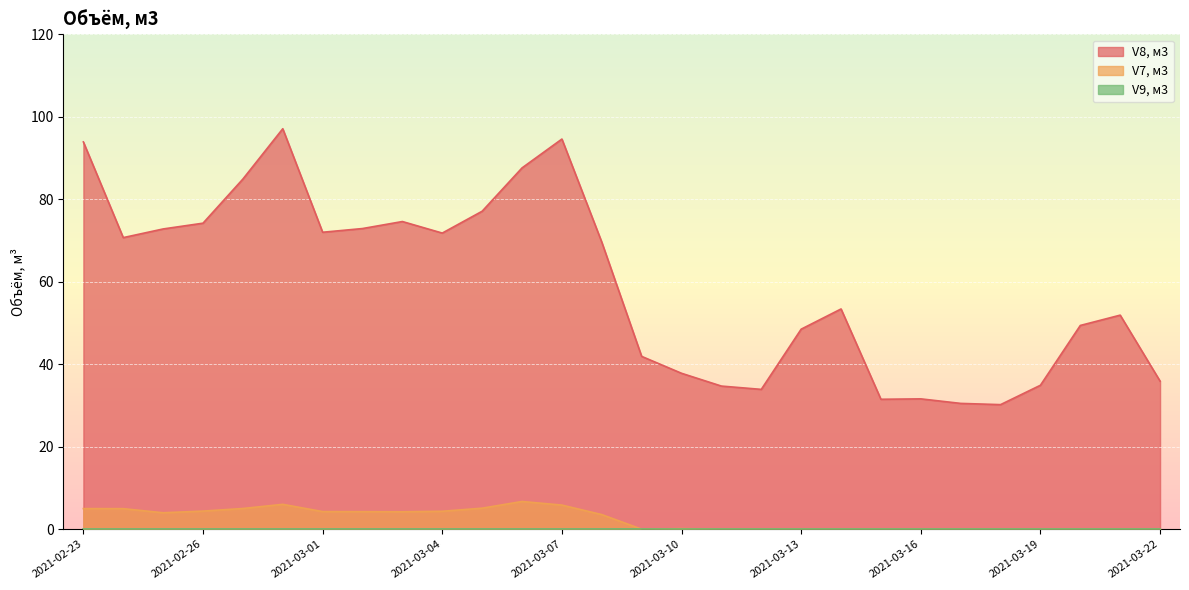

Which series has the largest total across all categories?

V8, м3